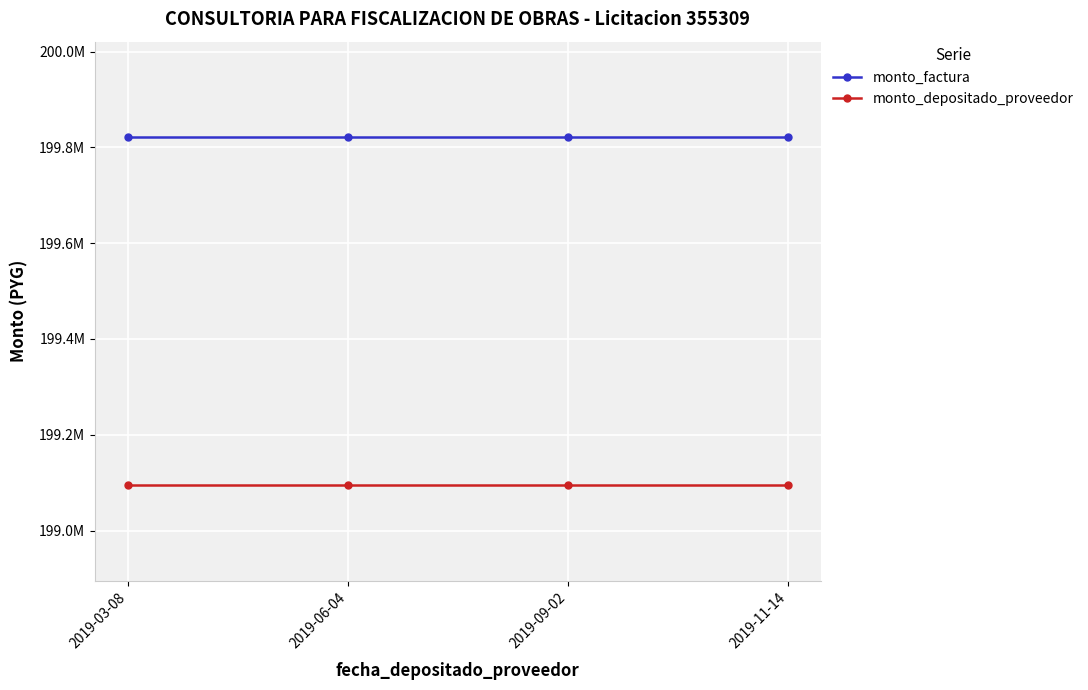

Between 2019-03-08 and 2019-09-02, which series saw the biggest shift?

monto_factura